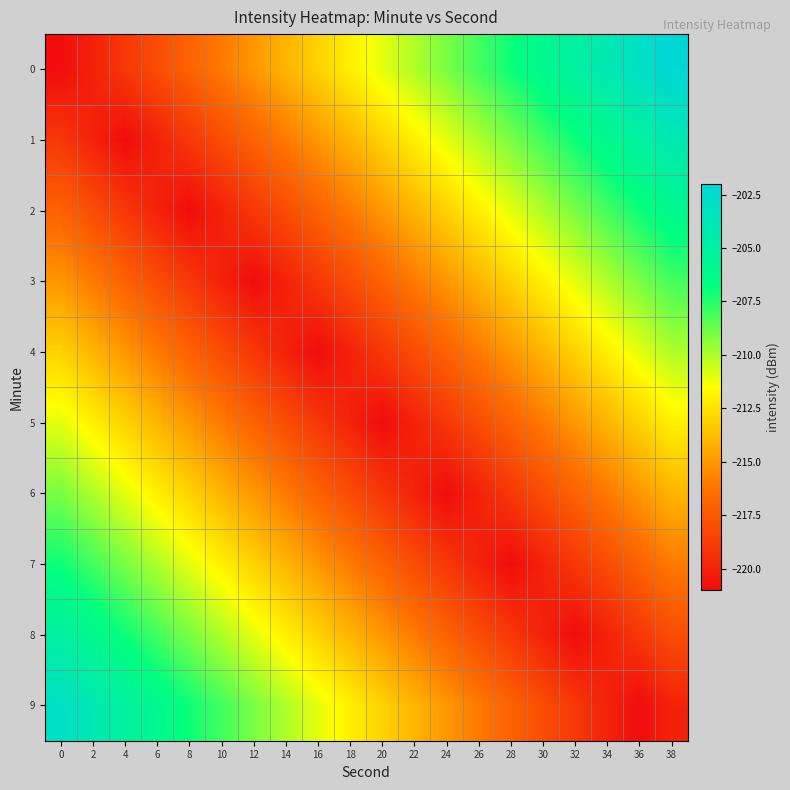

Reading right to left, list all the values displayed in this chart.

0: 38=-202.0	36=-203.0	34=-204.0	32=-205.0	30=-206.0	28=-207.0	26=-208.0	24=-209.0	22=-210.0	20=-211.0	18=-212.0	16=-213.0	14=-214.0	12=-215.0	10=-216.0	8=-217.0	6=-218.0	4=-219.0	2=-220.0	0=-221.0
1: 38=-204.0	36=-205.0	34=-206.0	32=-207.0	30=-208.0	28=-209.0	26=-210.0	24=-211.0	22=-212.0	20=-213.0	18=-214.0	16=-215.0	14=-216.0	12=-217.0	10=-218.0	8=-219.0	6=-220.0	4=-221.0	2=-220.0	0=-219.0
2: 38=-206.0	36=-207.0	34=-208.0	32=-209.0	30=-210.0	28=-211.0	26=-212.0	24=-213.0	22=-214.0	20=-215.0	18=-216.0	16=-217.0	14=-218.0	12=-219.0	10=-220.0	8=-221.0	6=-220.0	4=-219.0	2=-218.0	0=-217.0
3: 38=-208.0	36=-209.0	34=-210.0	32=-211.0	30=-212.0	28=-213.0	26=-214.0	24=-215.0	22=-216.0	20=-217.0	18=-218.0	16=-219.0	14=-220.0	12=-221.0	10=-220.0	8=-219.0	6=-218.0	4=-217.0	2=-216.0	0=-215.0
4: 38=-210.0	36=-211.0	34=-212.0	32=-213.0	30=-214.0	28=-215.0	26=-216.0	24=-217.0	22=-218.0	20=-219.0	18=-220.0	16=-221.0	14=-220.0	12=-219.0	10=-218.0	8=-217.0	6=-216.0	4=-215.0	2=-214.0	0=-213.0
5: 38=-212.0	36=-213.0	34=-214.0	32=-215.0	30=-216.0	28=-217.0	26=-218.0	24=-219.0	22=-220.0	20=-221.0	18=-220.0	16=-219.0	14=-218.0	12=-217.0	10=-216.0	8=-215.0	6=-214.0	4=-213.0	2=-212.0	0=-211.0
6: 38=-214.0	36=-215.0	34=-216.0	32=-217.0	30=-218.0	28=-219.0	26=-220.0	24=-221.0	22=-220.0	20=-219.0	18=-218.0	16=-217.0	14=-216.0	12=-215.0	10=-214.0	8=-213.0	6=-212.0	4=-211.0	2=-210.0	0=-209.0
7: 38=-216.0	36=-217.0	34=-218.0	32=-219.0	30=-220.0	28=-221.0	26=-220.0	24=-219.0	22=-218.0	20=-217.0	18=-216.0	16=-215.0	14=-214.0	12=-213.0	10=-212.0	8=-211.0	6=-210.0	4=-209.0	2=-208.0	0=-207.0
8: 38=-218.0	36=-219.0	34=-220.0	32=-221.0	30=-220.0	28=-219.0	26=-218.0	24=-217.0	22=-216.0	20=-215.0	18=-214.0	16=-213.0	14=-212.0	12=-211.0	10=-210.0	8=-209.0	6=-208.0	4=-207.0	2=-206.0	0=-205.0
9: 38=-220.0	36=-221.0	34=-220.0	32=-219.0	30=-218.0	28=-217.0	26=-216.0	24=-215.0	22=-214.0	20=-213.0	18=-212.0	16=-211.0	14=-210.0	12=-209.0	10=-208.0	8=-207.0	6=-206.0	4=-205.0	2=-204.0	0=-203.0